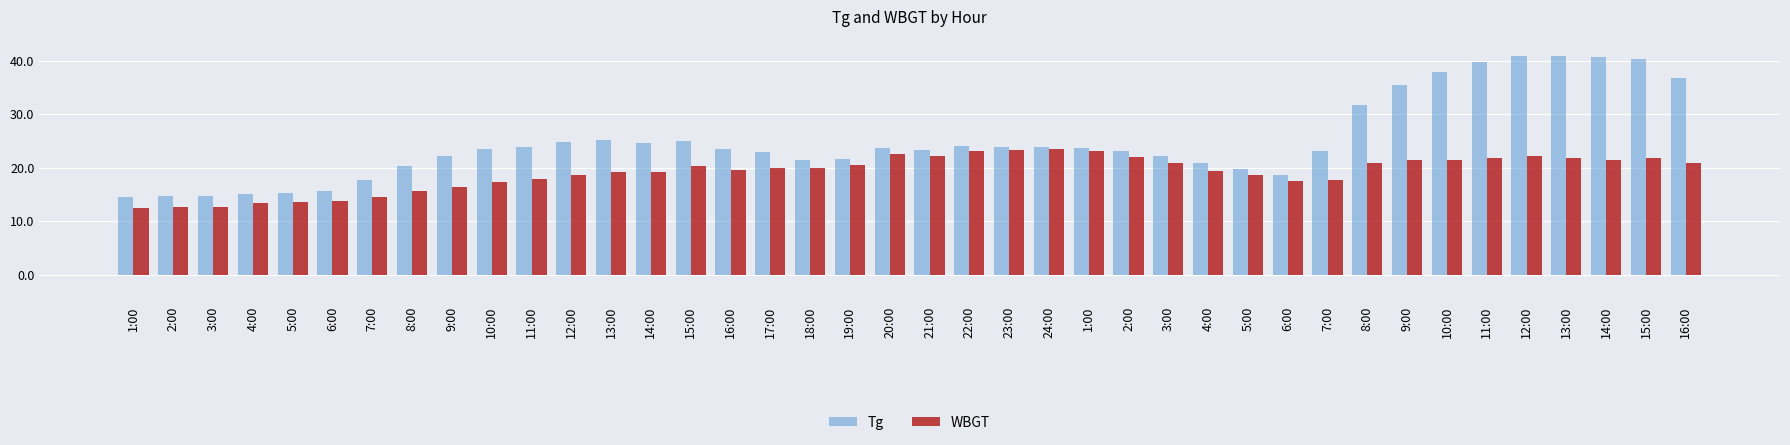

Reading left to right, what are all the values shown in this chart?

Tg: 14.4	14.6	14.7	15.1	15.3	15.7	17.7	20.2	22.2	23.5	23.9	24.7	25.2	24.6	24.9	23.5	22.9	21.4	21.6	23.6	23.2	24.0	23.9	23.9	23.6	23.0	22.1	20.9	19.8	18.6	23.1	31.7	35.4	37.9	39.7	40.9	40.9	40.7	40.3	36.7
WBGT: 12.5	12.7	12.7	13.3	13.5	13.7	14.4	15.6	16.3	17.2	17.9	18.6	19.2	19.1	20.2	19.6	20.0	19.9	20.4	22.6	22.1	23.0	23.2	23.4	23.1	22.0	20.9	19.4	18.6	17.4	17.6	20.8	21.4	21.4	21.8	22.1	21.8	21.4	21.7	20.9